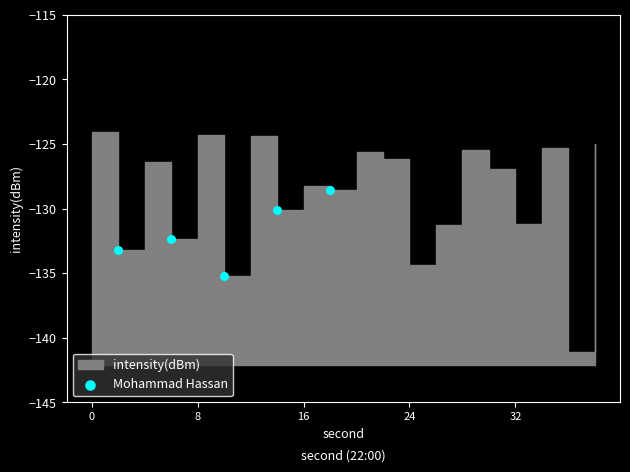

What is the range of Y values (max minus min)?

6.6